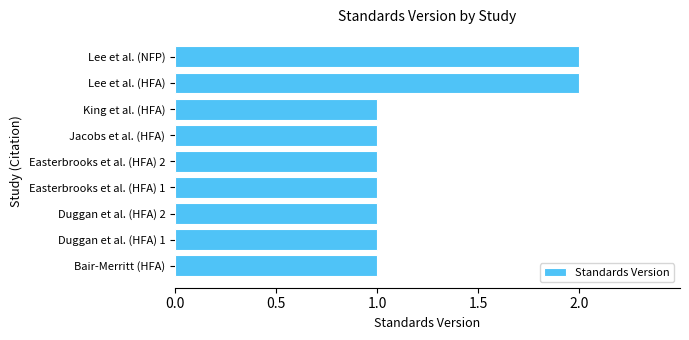

True or false: the data shows 2 at Lee et al. (HFA).

True